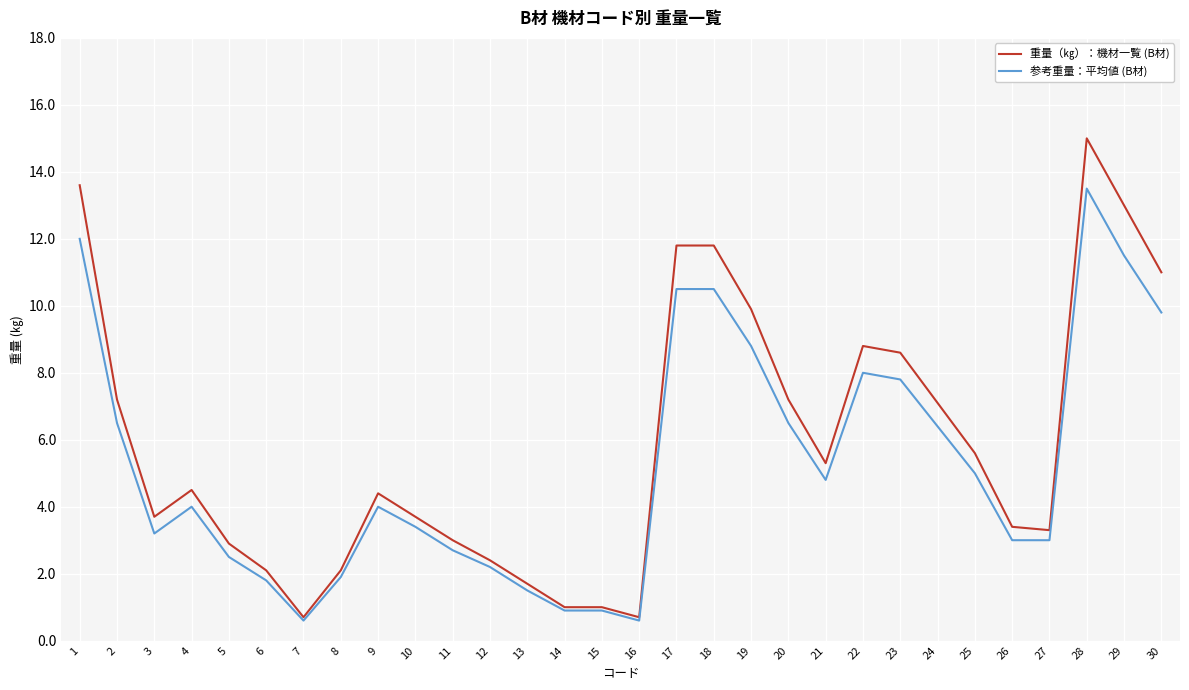

True or false: 参考重量：平均値 (B材) has more than 1 points higher than both neighbors.

True